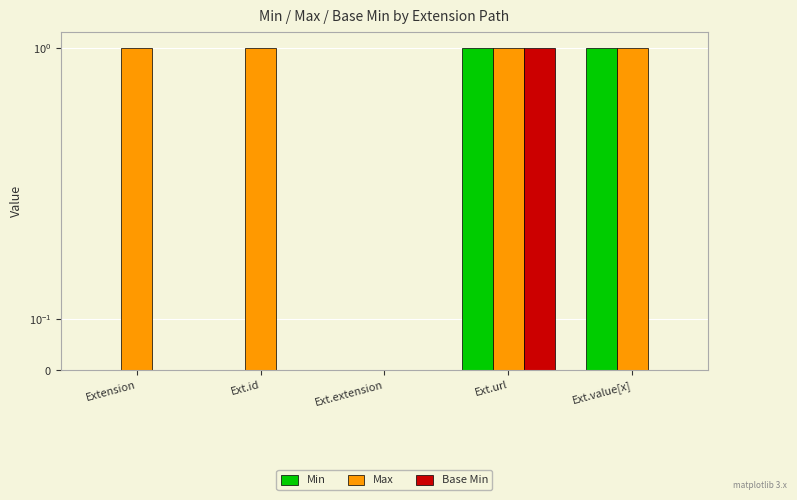

What is the spread (max minus min) of values at Ext.id?

1